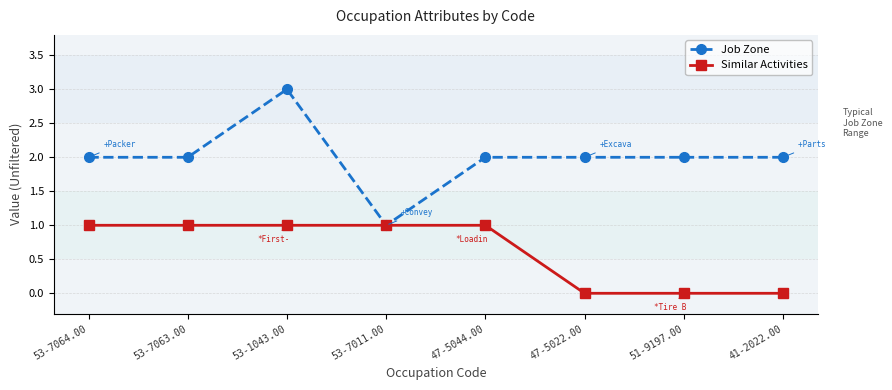

Which series has the widest spread of values?

Job Zone